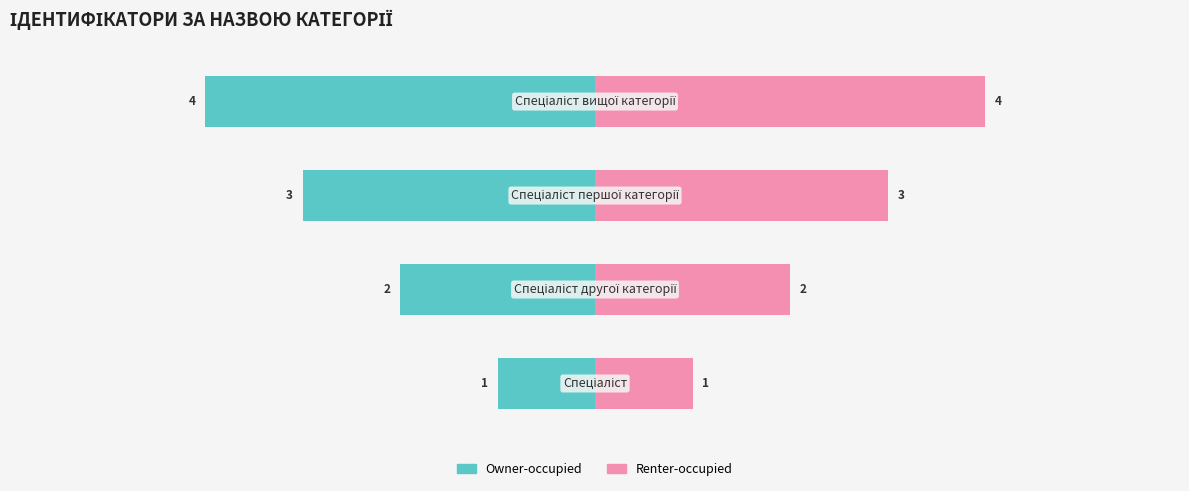

Are the bars horizontal?

Yes